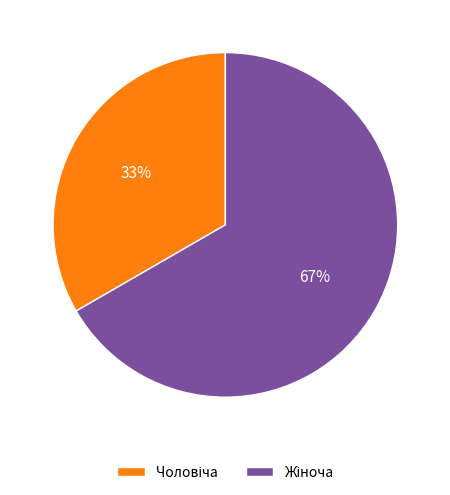

How many segments does this pie chart have?

2